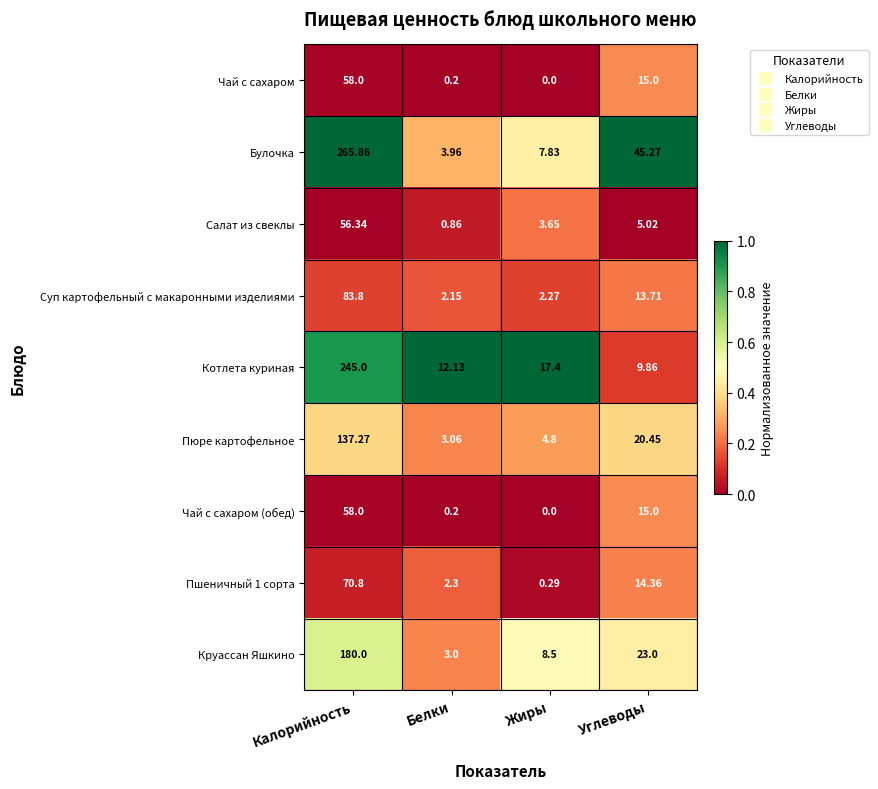

Which category has the lowest value in the Круассан Яшкино series?

Белки